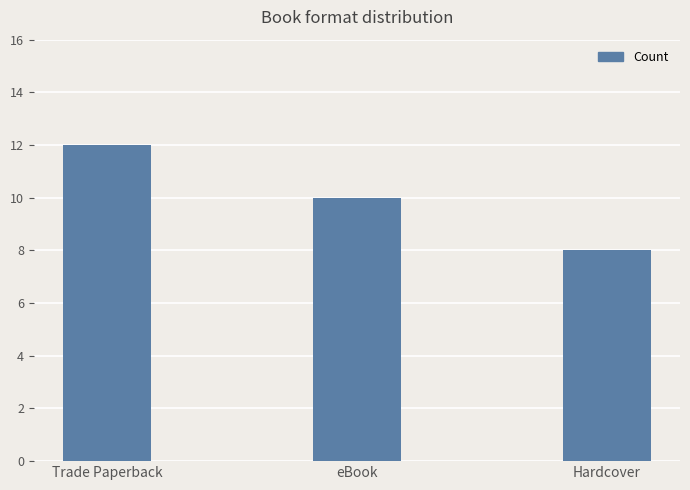

Reading right to left, extract all data points from this chart.

8	10	12